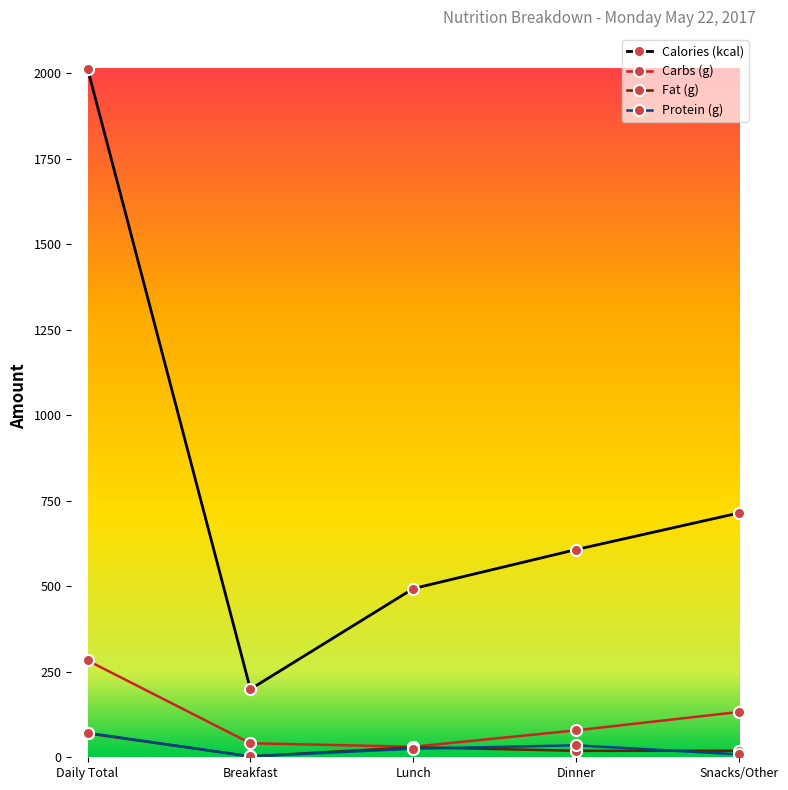

At which label is Fat (g) closest to 36?

Lunch